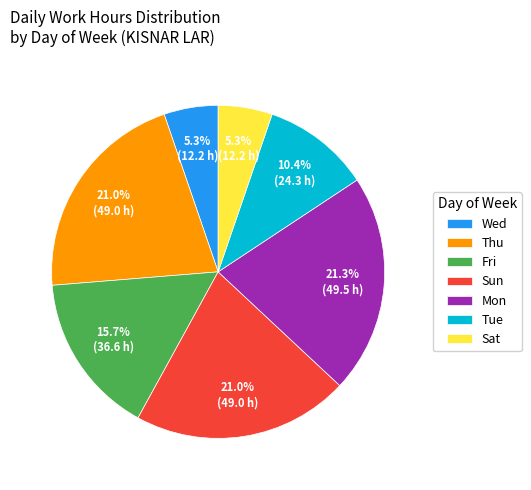

How many segments does this pie chart have?

7